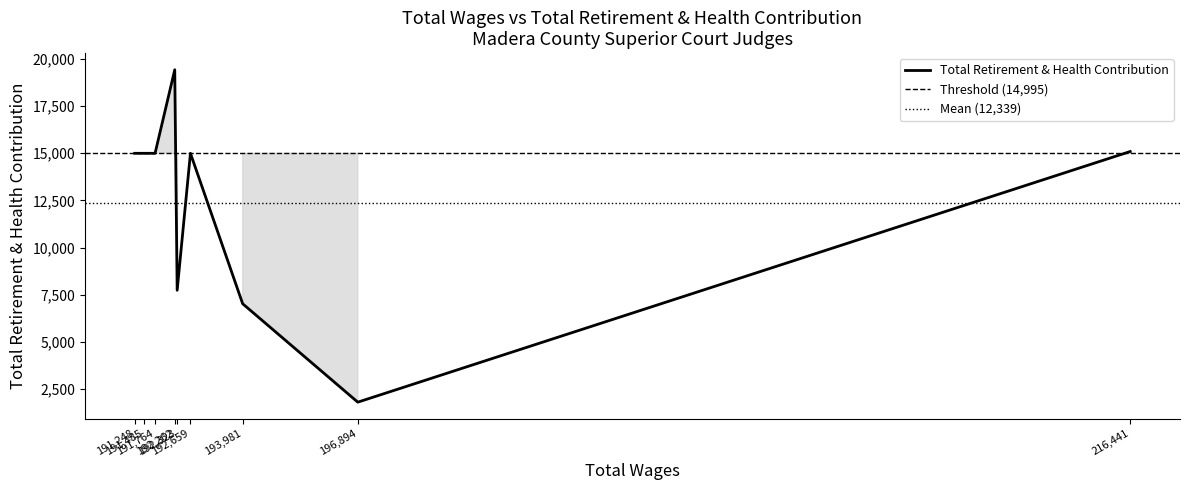

Which category has the lowest value across all series?

196894.0